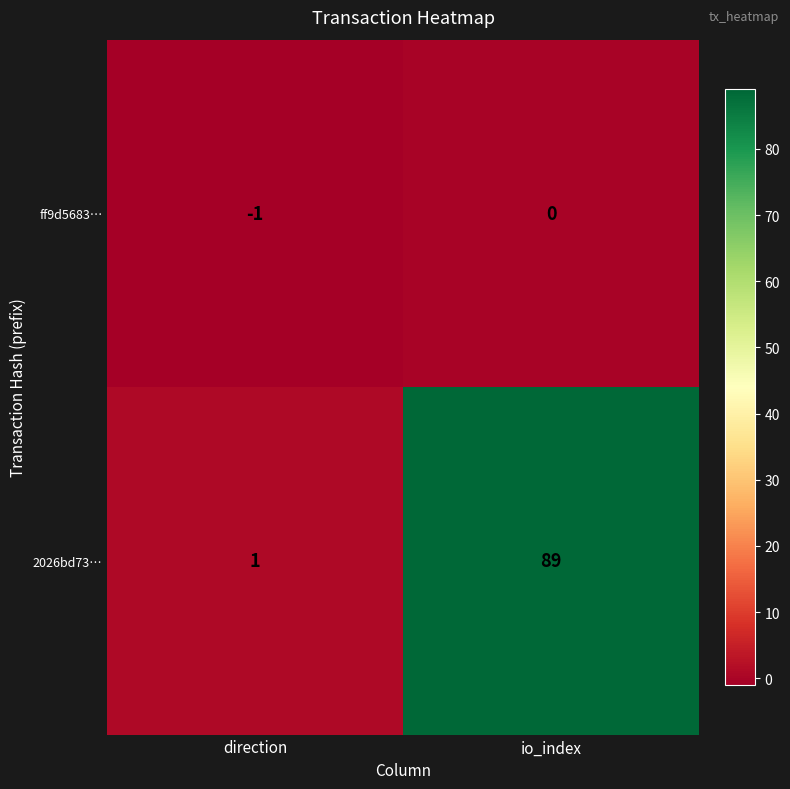

The ff9d5683… series shows -1 at direction. True or false?

True